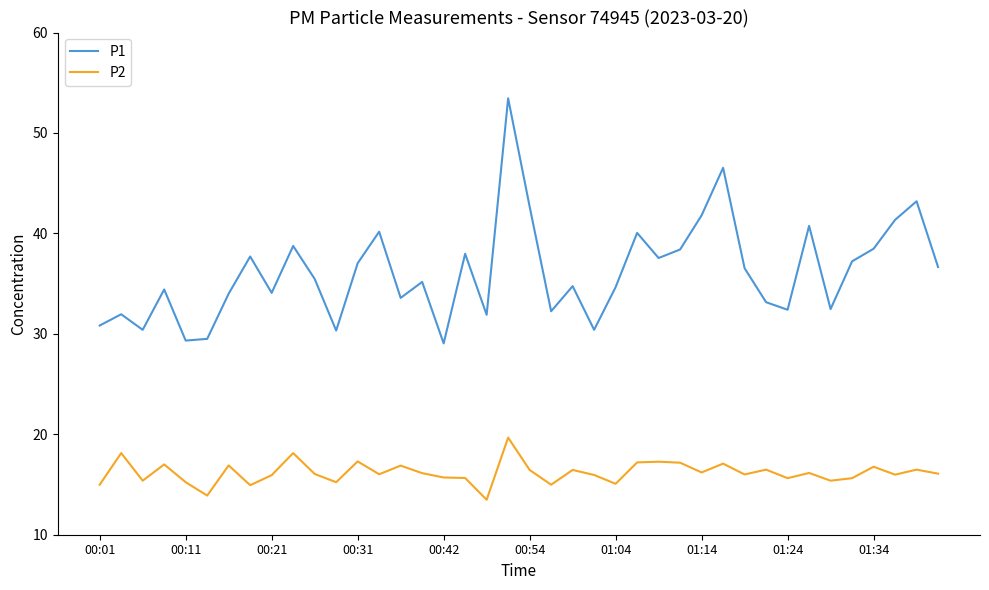

What are all the series names shown in the legend?

P1, P2